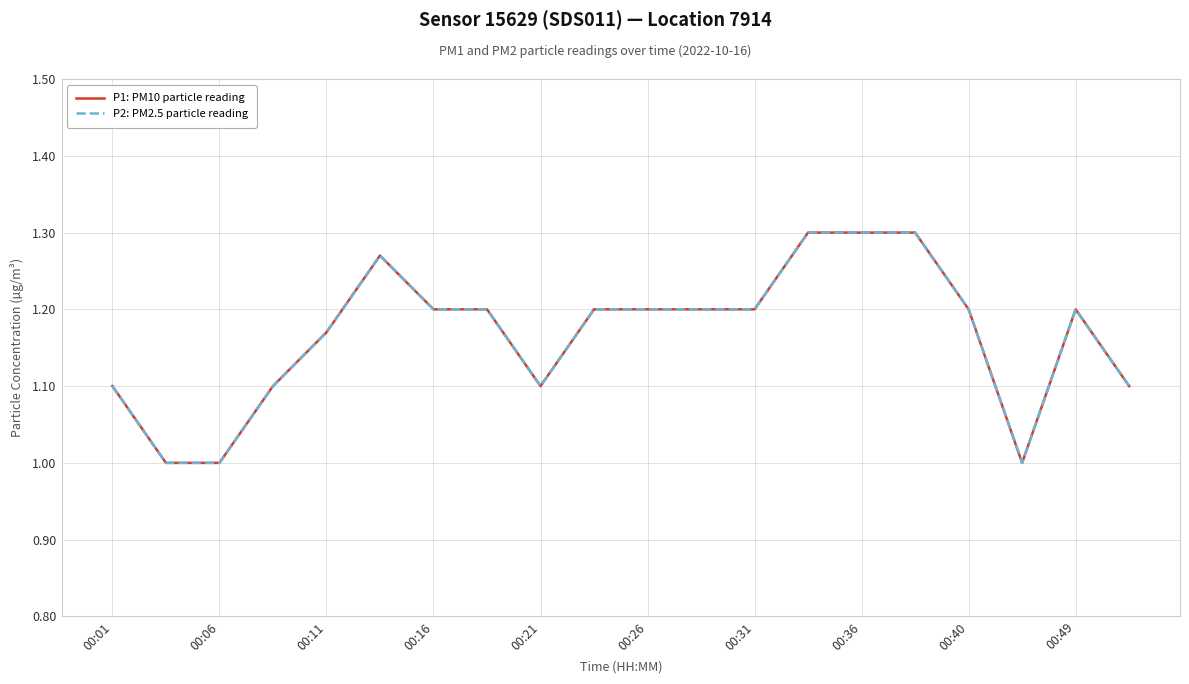

Is this an area chart (filled region under the line)?

No